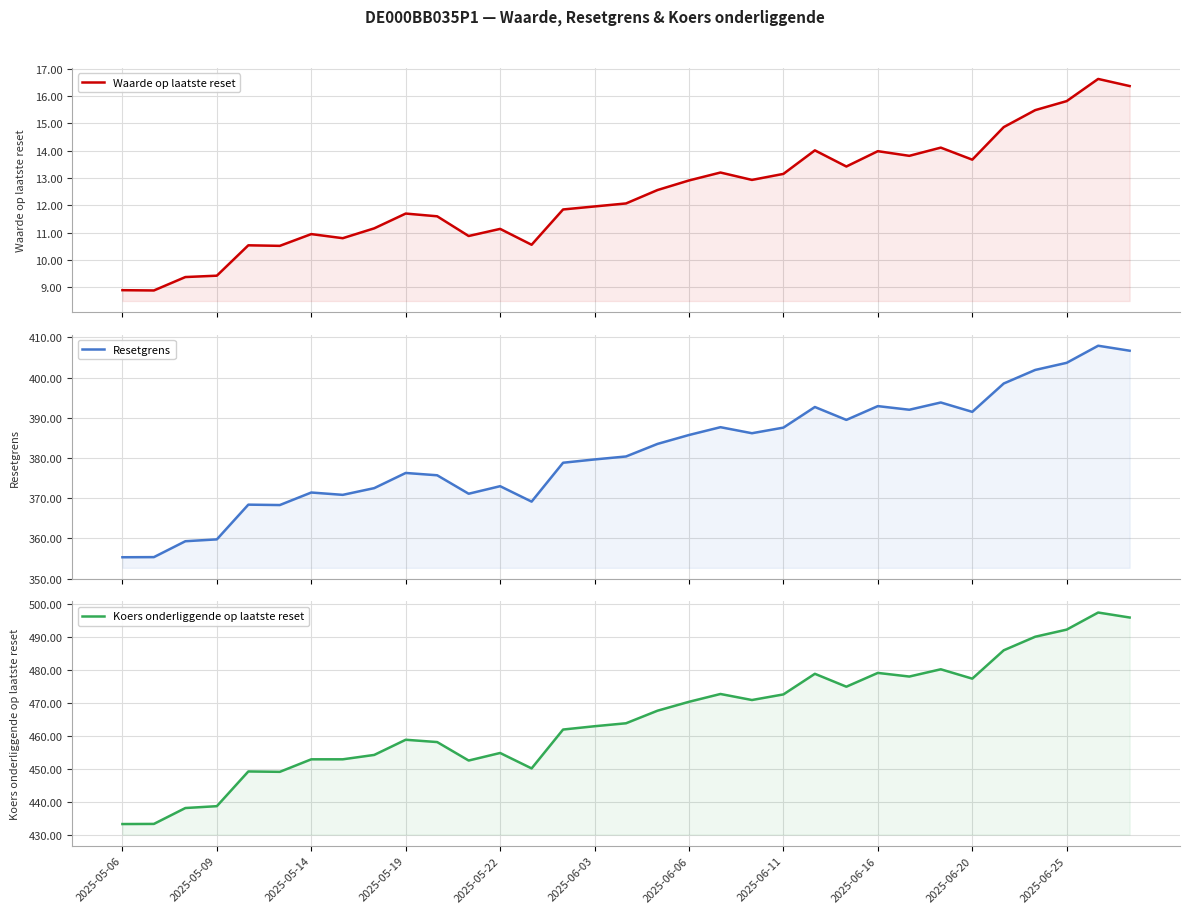

Which has a higher value, 2025-06-03 or 22?

22